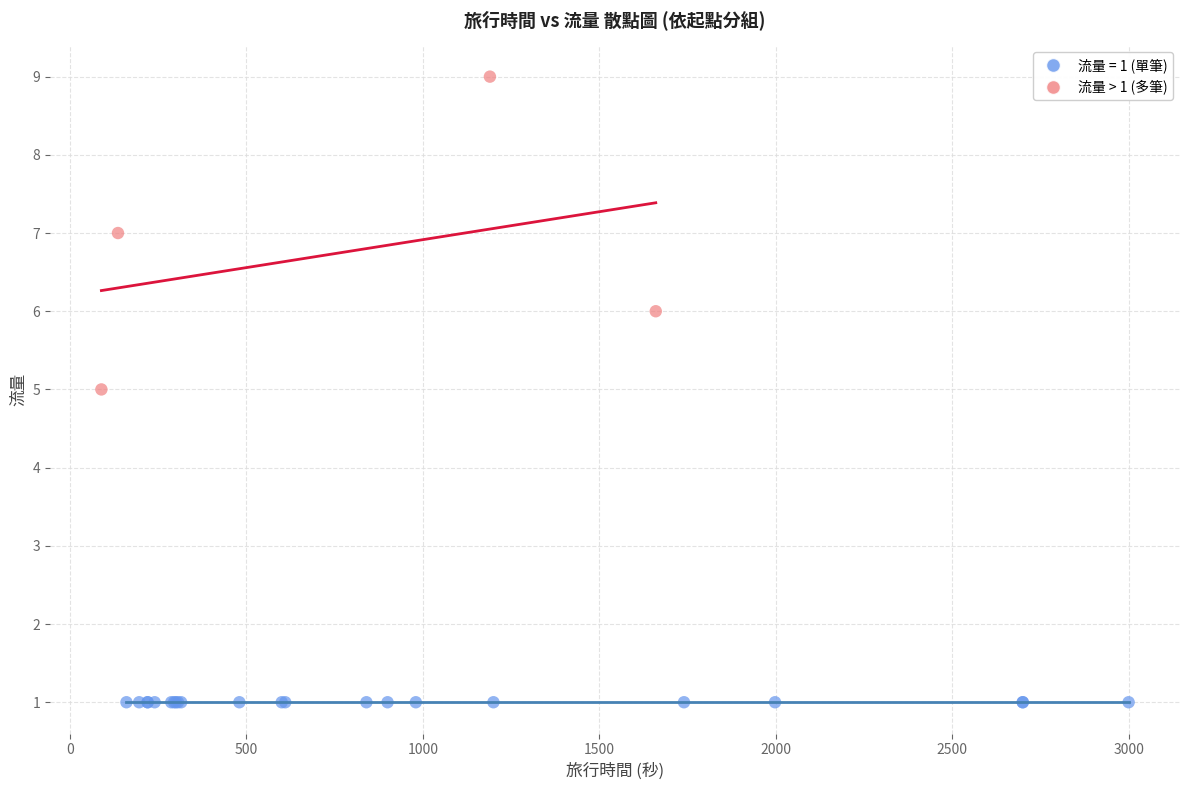

Which series reaches the maximum Y coordinate?

流量 > 1 (多筆)